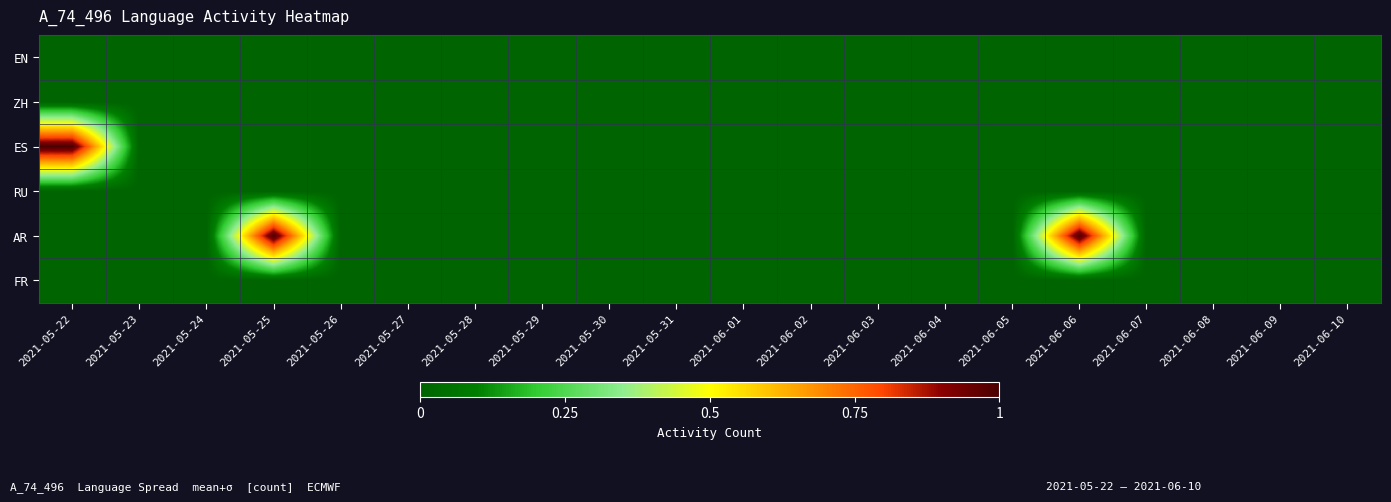

At how many categories does at least one series exceed 0?

3